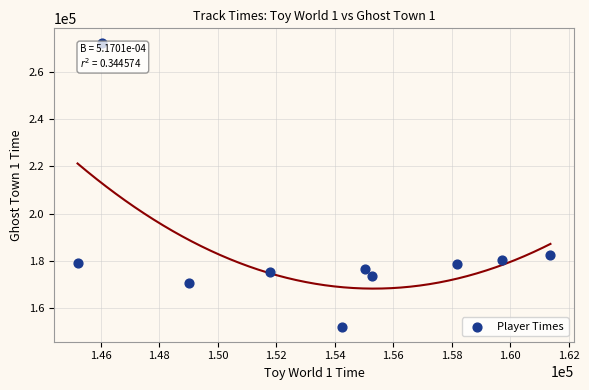

What is the average Y value?

184074